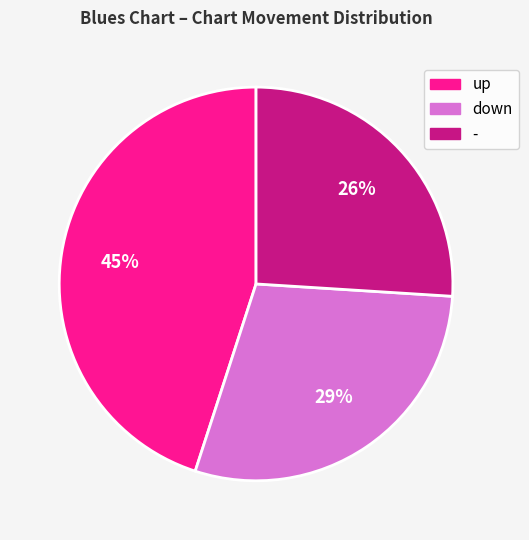

What is the smallest slice in the pie chart?

-